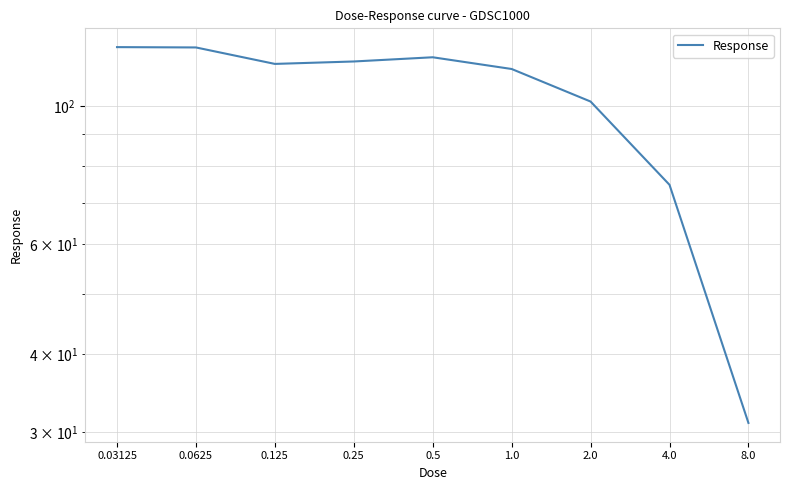

The chart shows a value of 124.2 at 0.03125. True or false?

True